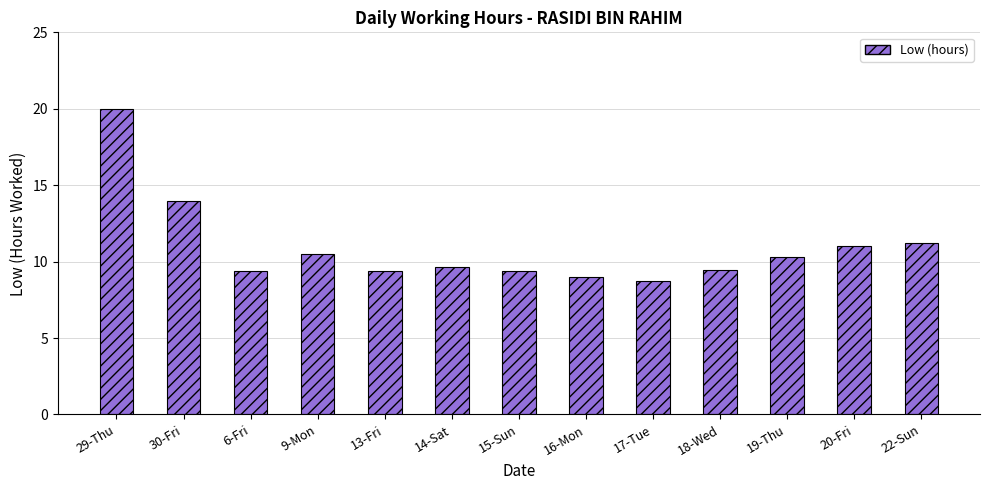

What is the smallest value displayed?

8.8